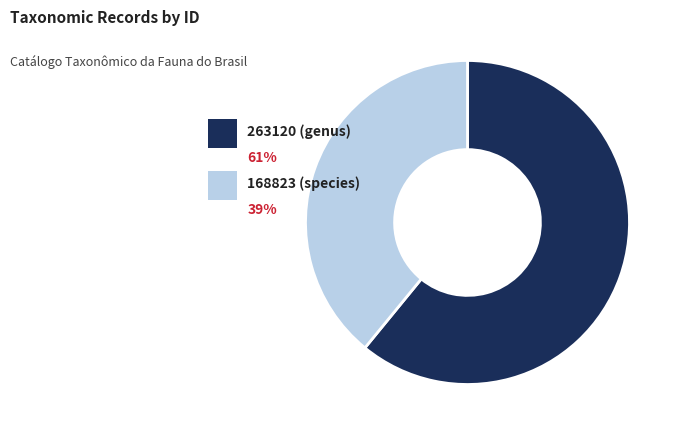

To the nearest percent, what portion does 263120 (genus) represent?

61%